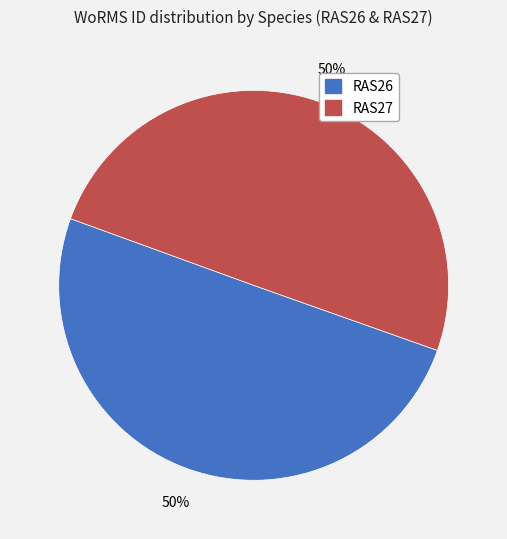

To the nearest percent, what is the average slice percentage?

50%